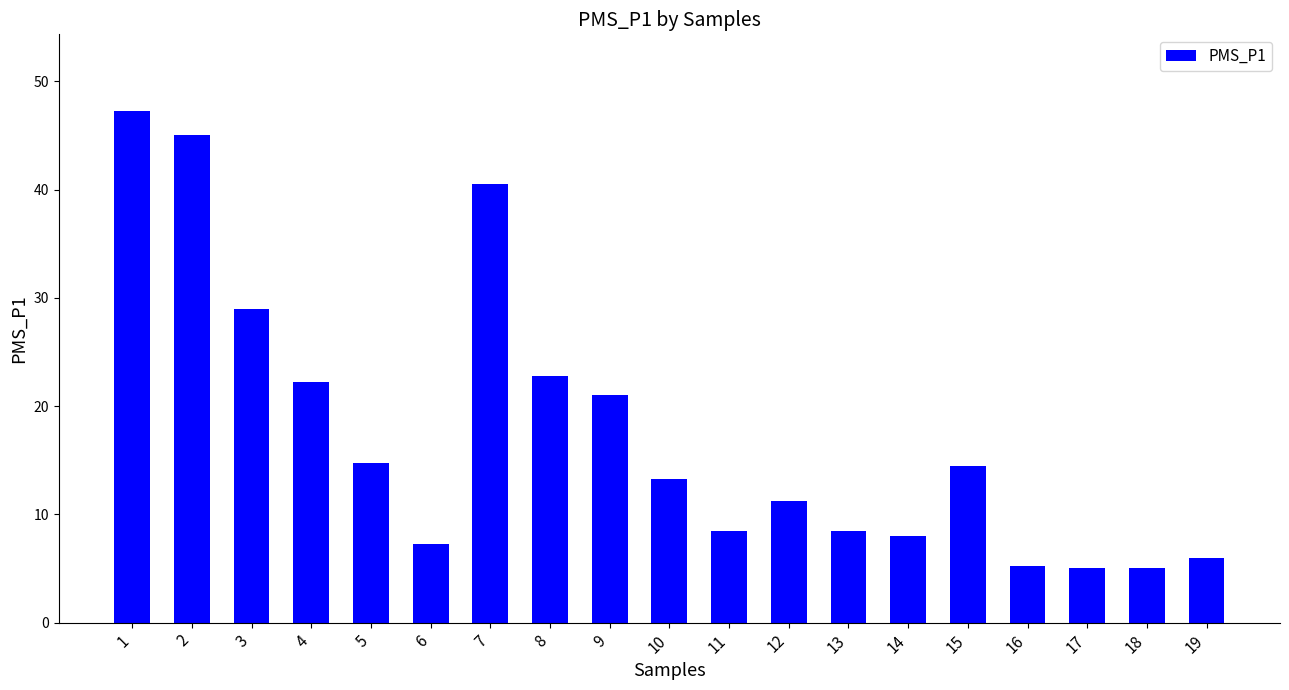

What is the sum of all values?

335.0